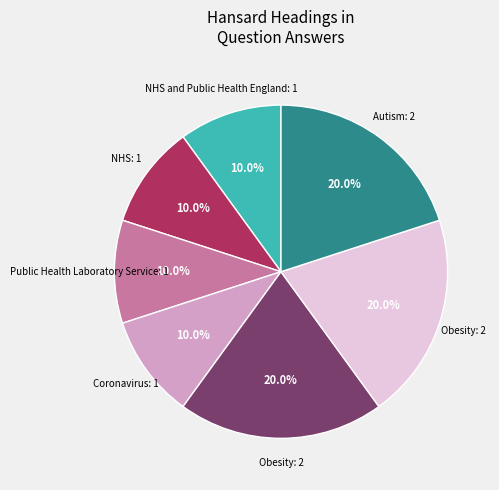

Is there any slice that represents more than half of the pie?

No